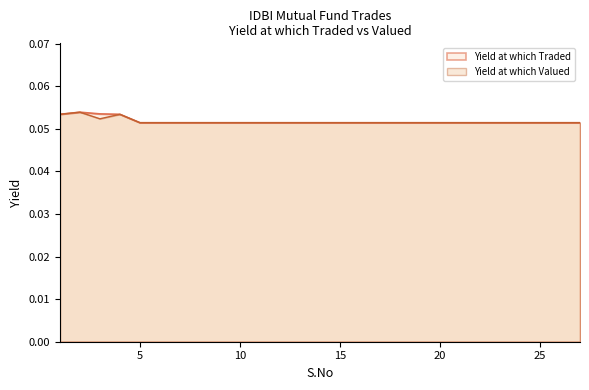

True or false: Yield at which Valued and Yield at which Traded intersect in this chart.

False